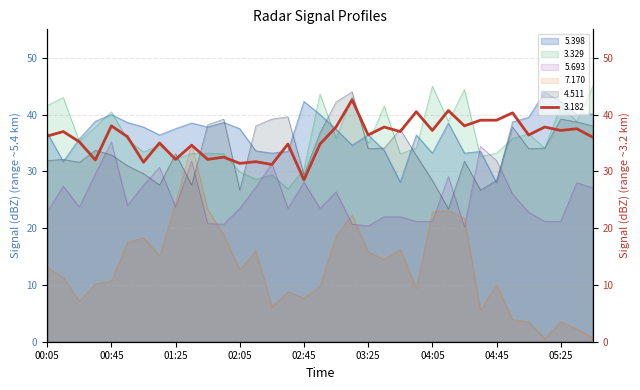

How many times do 5.693 and 7.170 cross each other?

8